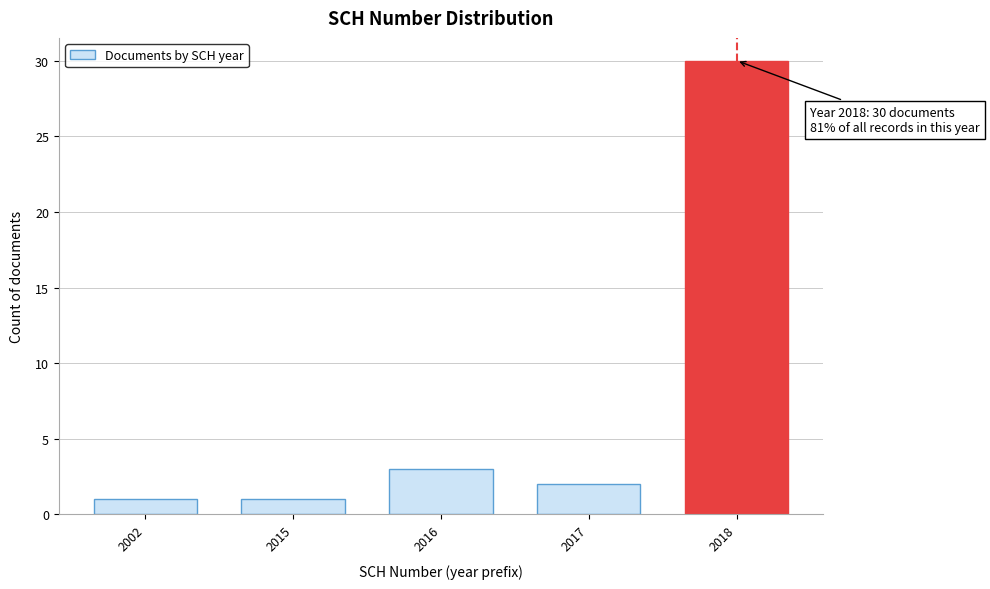

Reading left to right, extract all data points from this chart.

1	1	3	2	30